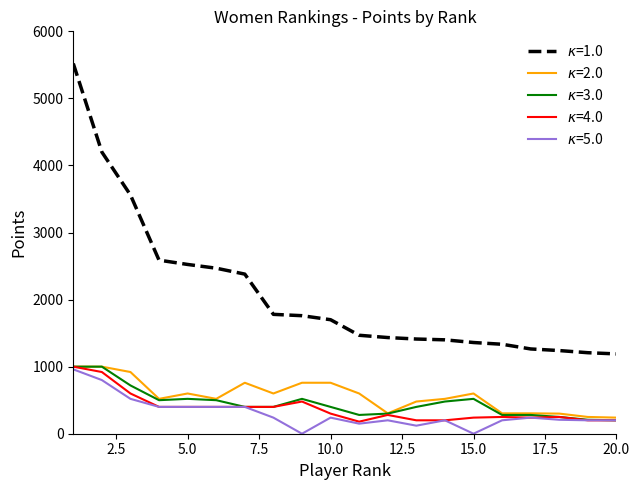

What is the maximum value shown in the chart?

5520.0